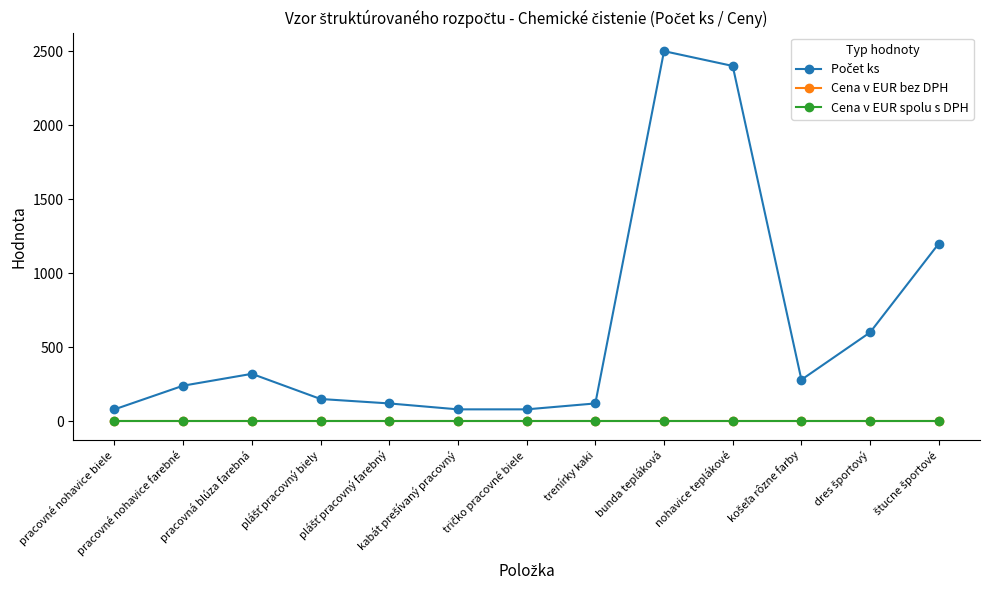

True or false: Počet ks and Cena v EUR spolu s DPH cross at least once.

False